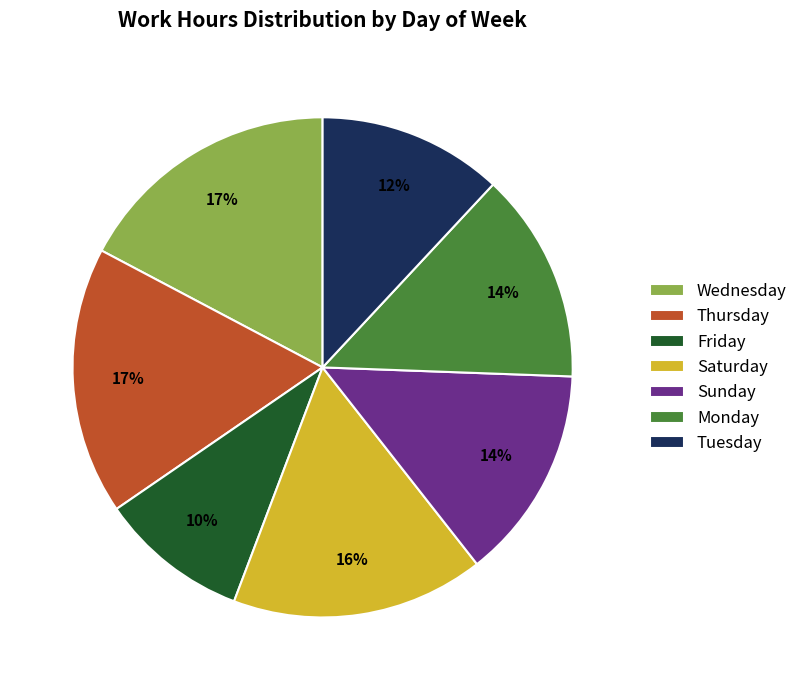

Combined, do Saturday and Thursday account for over 50%?

No